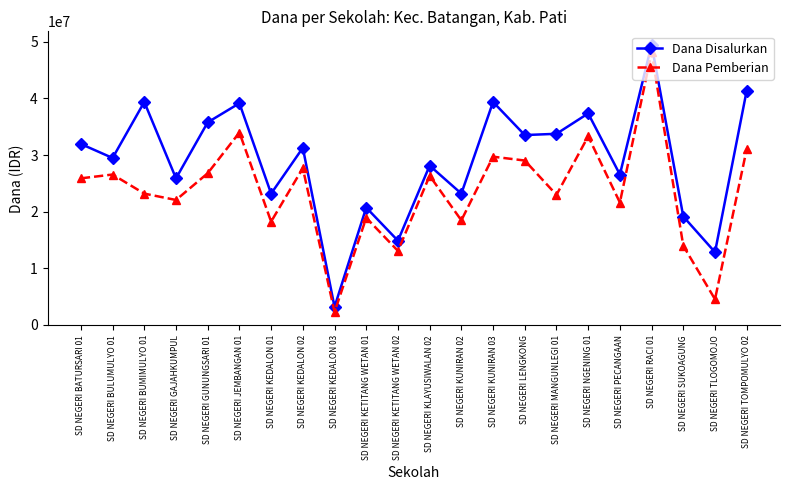

Between SD NEGERI RACI 01 and SD NEGERI TLOGOMOJO, which series saw the biggest shift?

Dana Pemberian